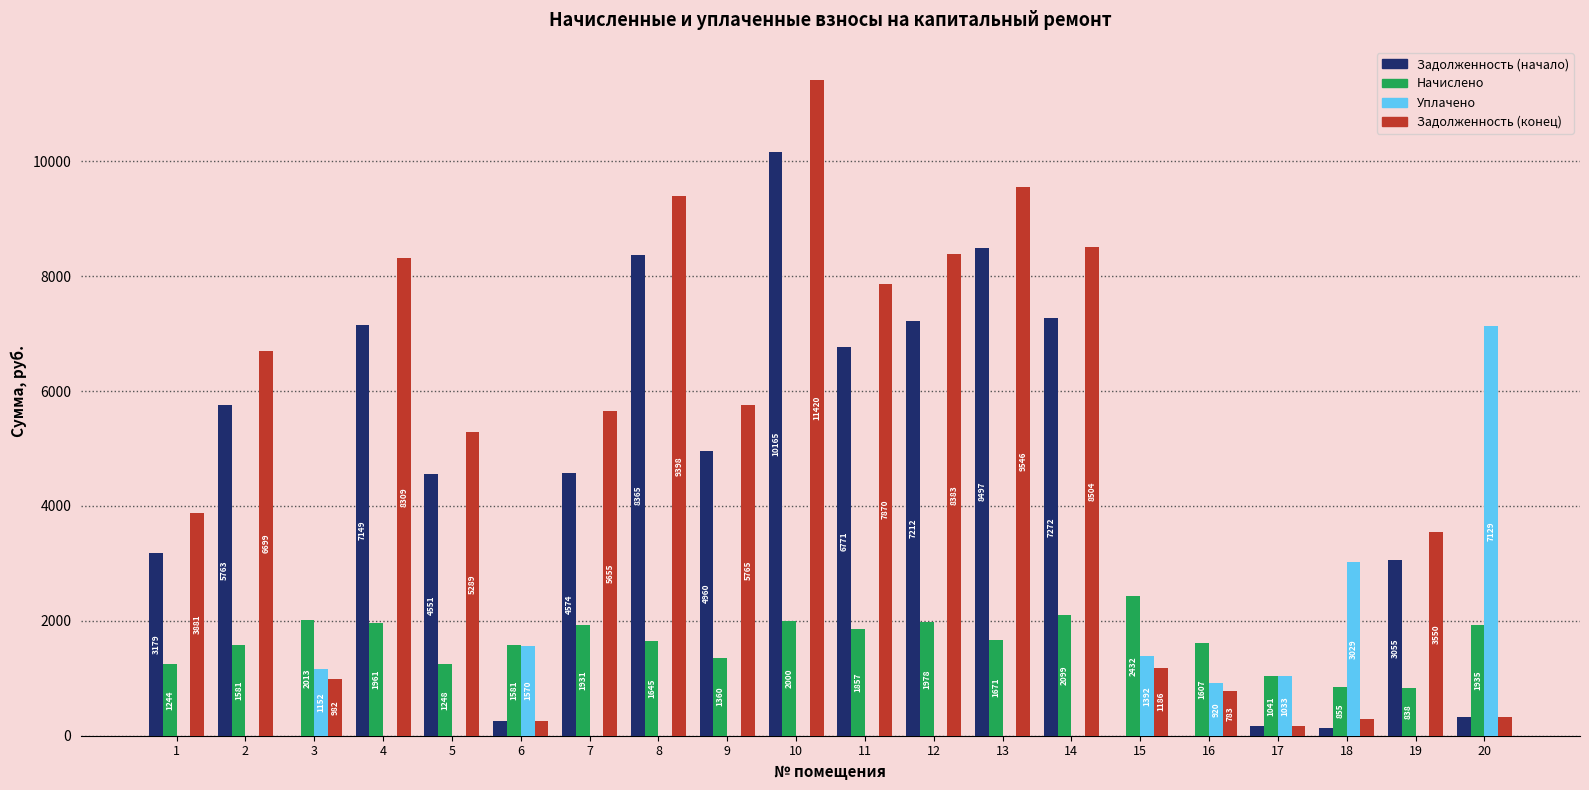

How many data points in Уплачено are above 0?

7